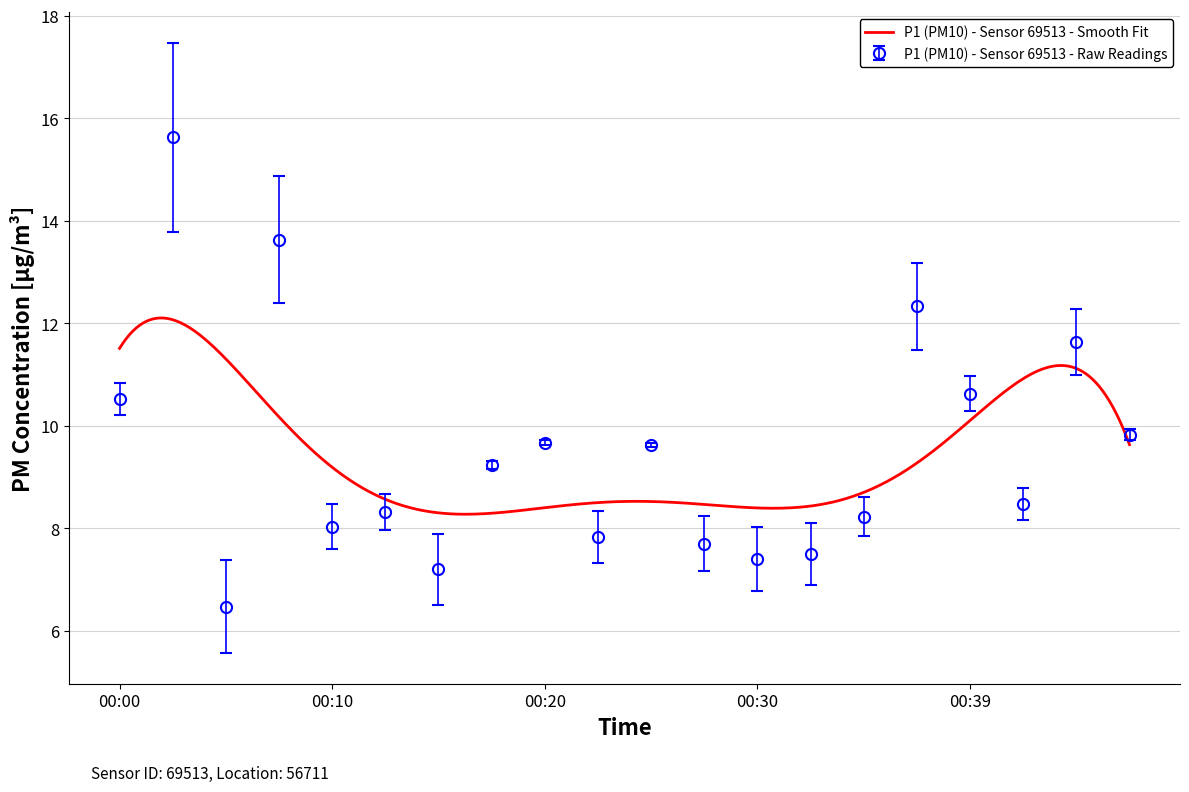

What is the average value?

9.5